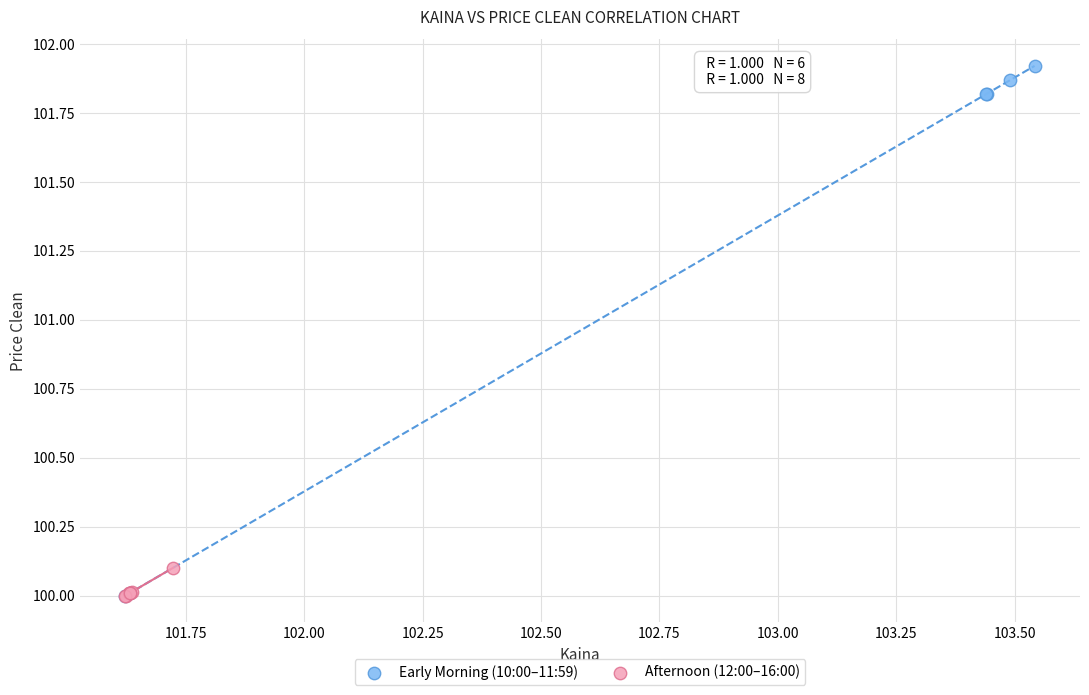

Which series has the largest Y range (max minus min)?

Early Morning (10:00–11:59)